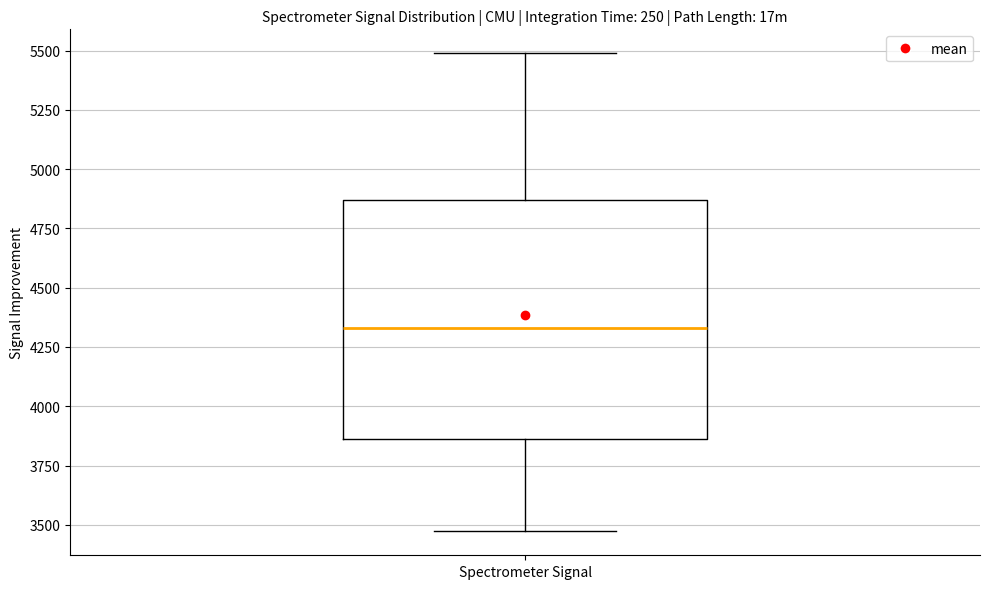

Transcribe this box plot: give where the median line is, the range the box spans, and where the two whiskers end, as read against the y-axis. The values are not printed on the chart, so give them approximately, as read against the axis.

median 4350, box 3850 to 4850, whiskers 3450 to 5500